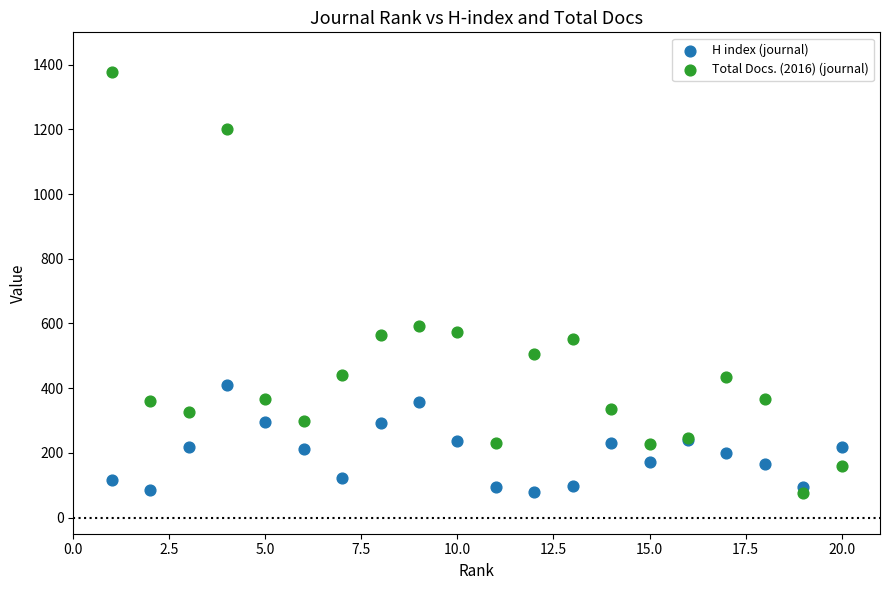

In the Total Docs. (2016) (journal) series, what Y value is closest to 726?

592